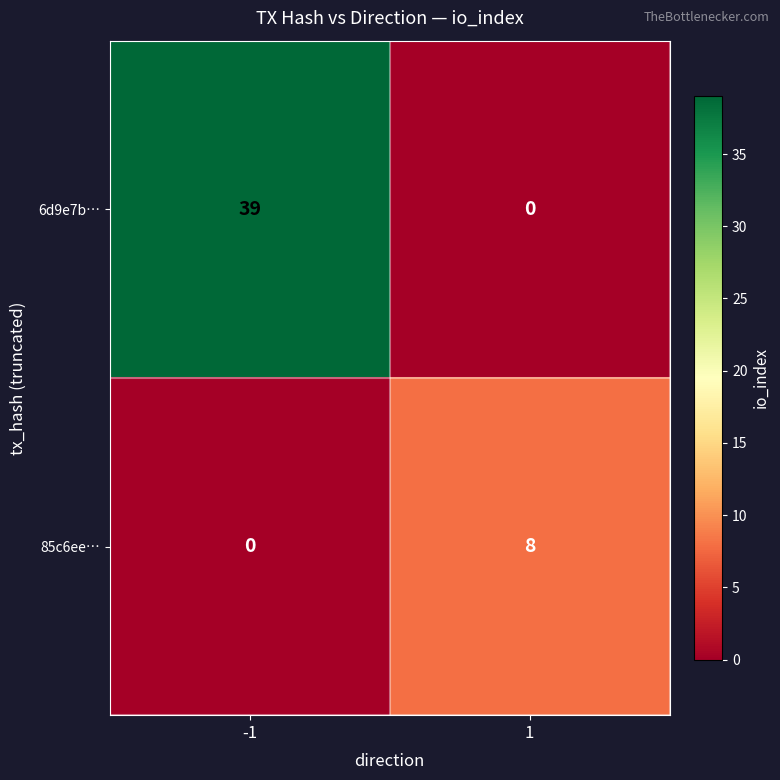

Which series has the largest total across all categories?

6d9e7b…